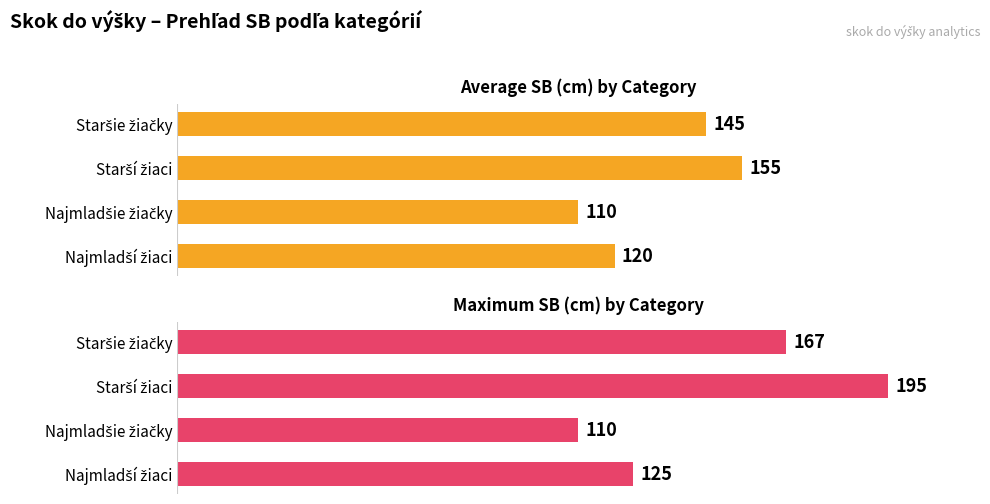

What are all the series names shown in the legend?

Average SB, Maximum SB